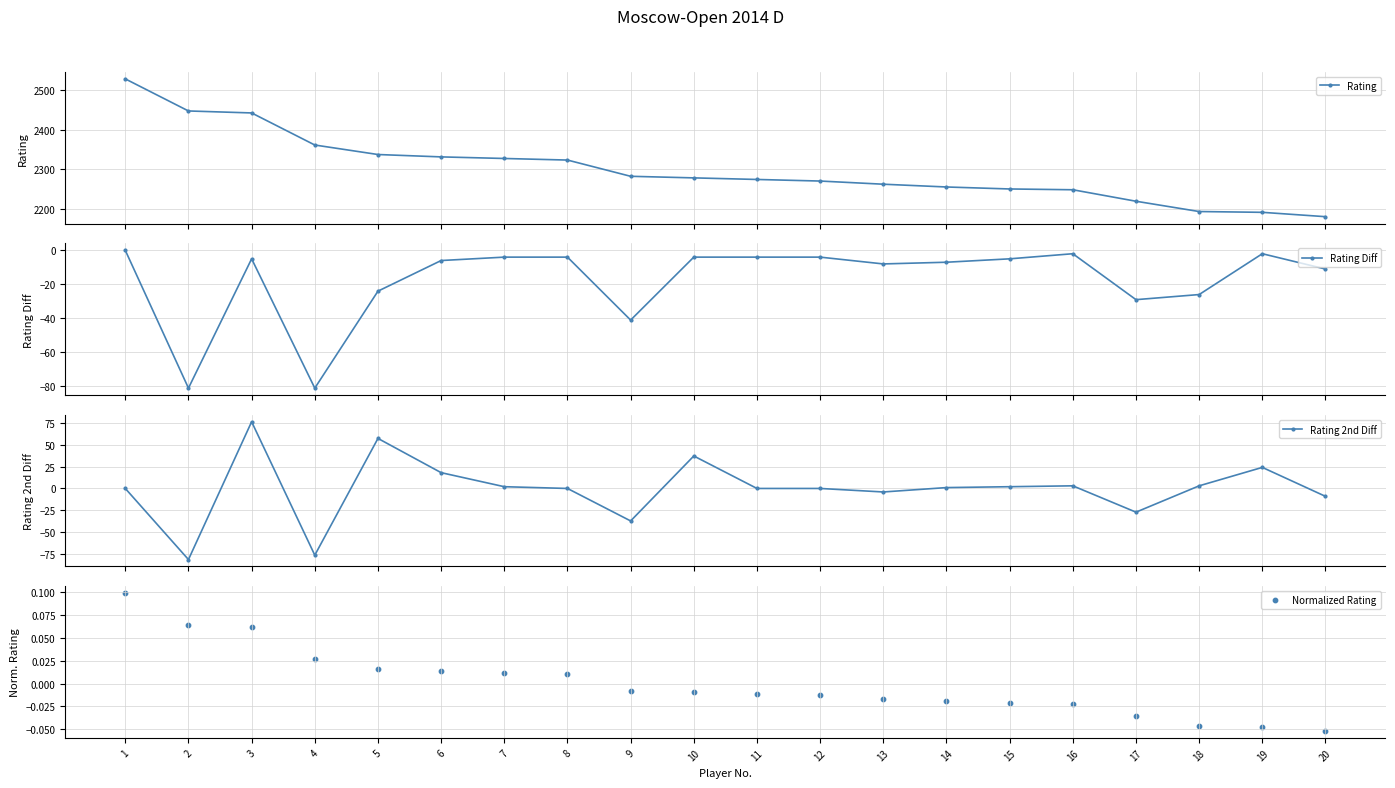

At which category is the sum across all series the highest?

1